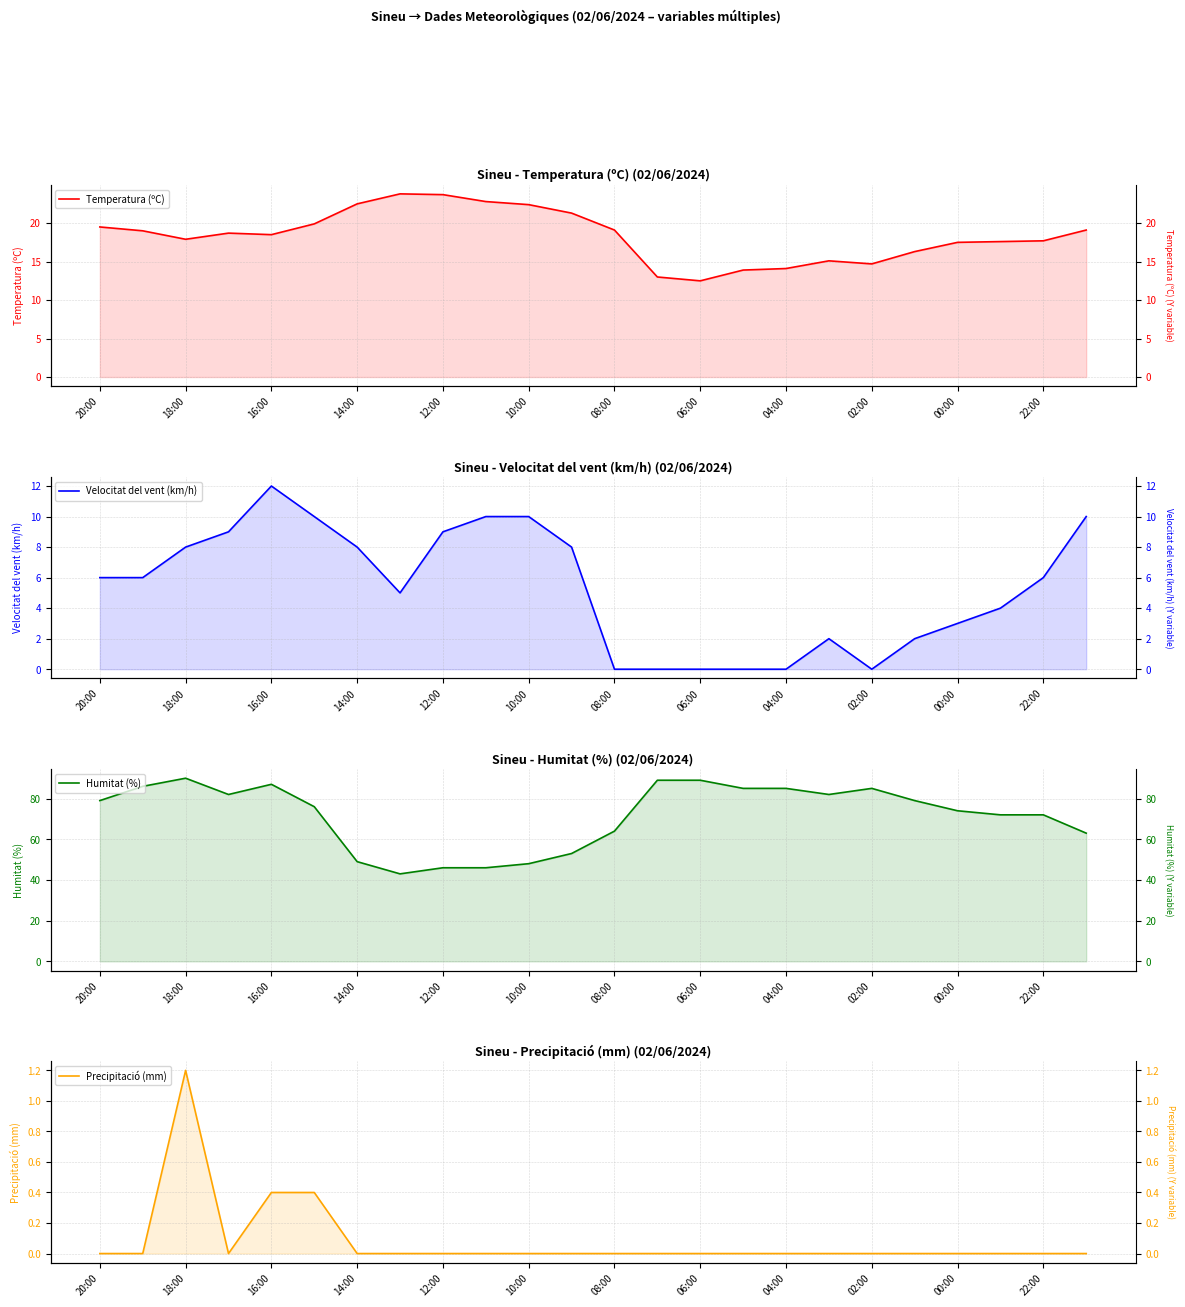

True or false: Humitat (%) and Precipitació (mm) intersect in this chart.

False